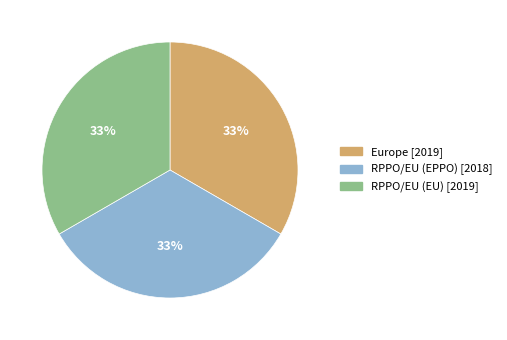

To the nearest percent, what is the combined percentage of RPPO/EU (EPPO) and Europe?

67%